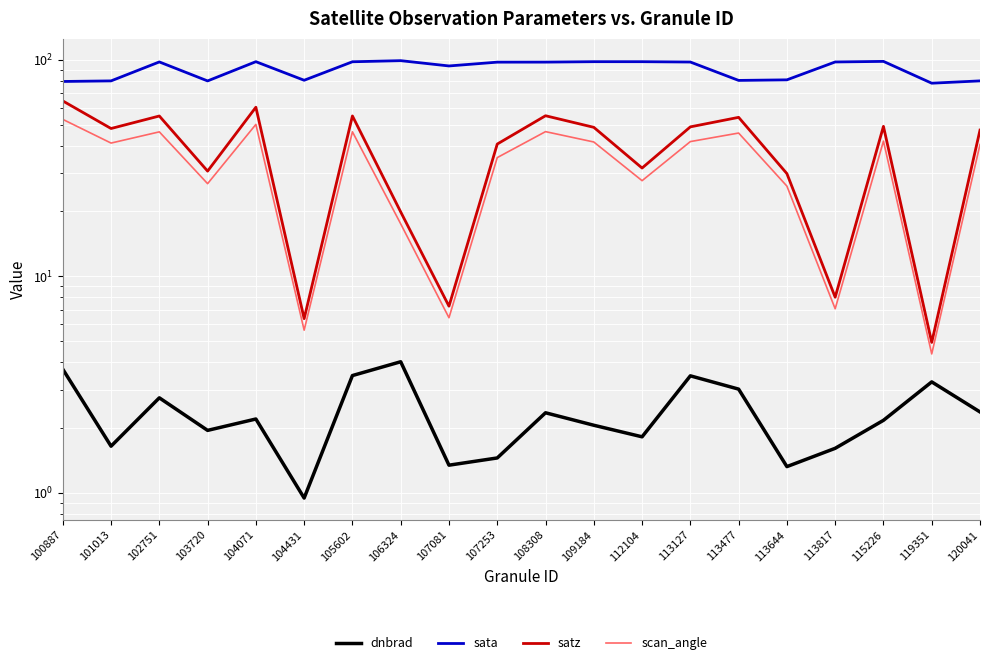

True or false: sata and dnbrad intersect in this chart.

False